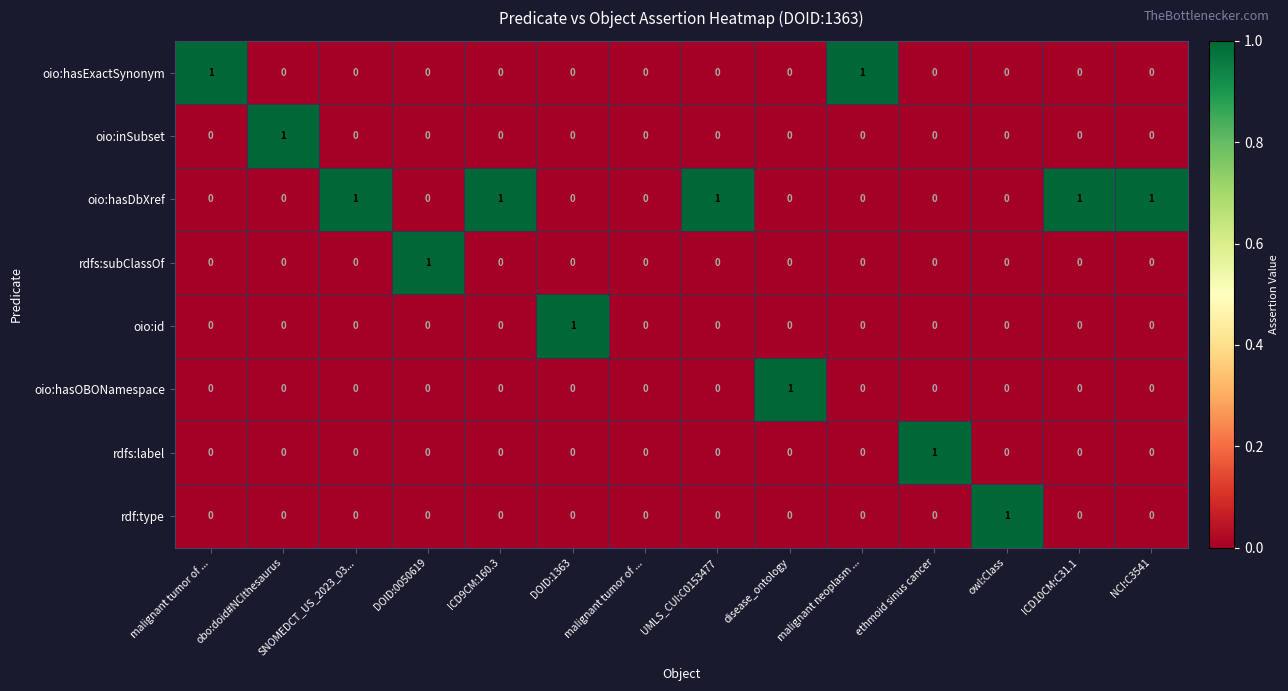

Which series has the largest total across all categories?

oio:hasDbXref